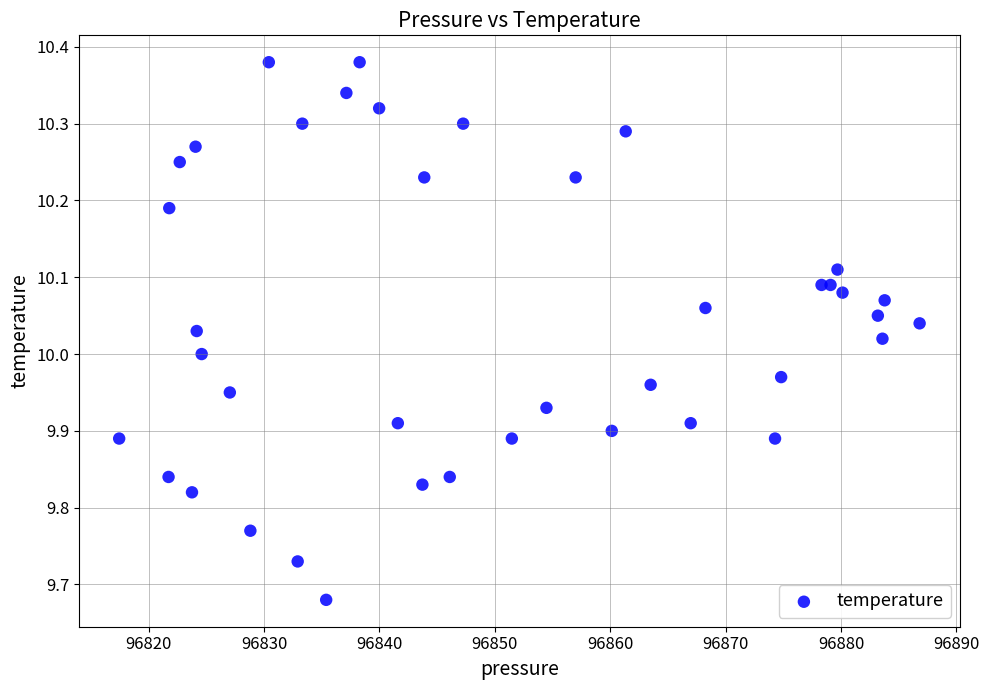

What is the range of Y values (max minus min)?

0.7